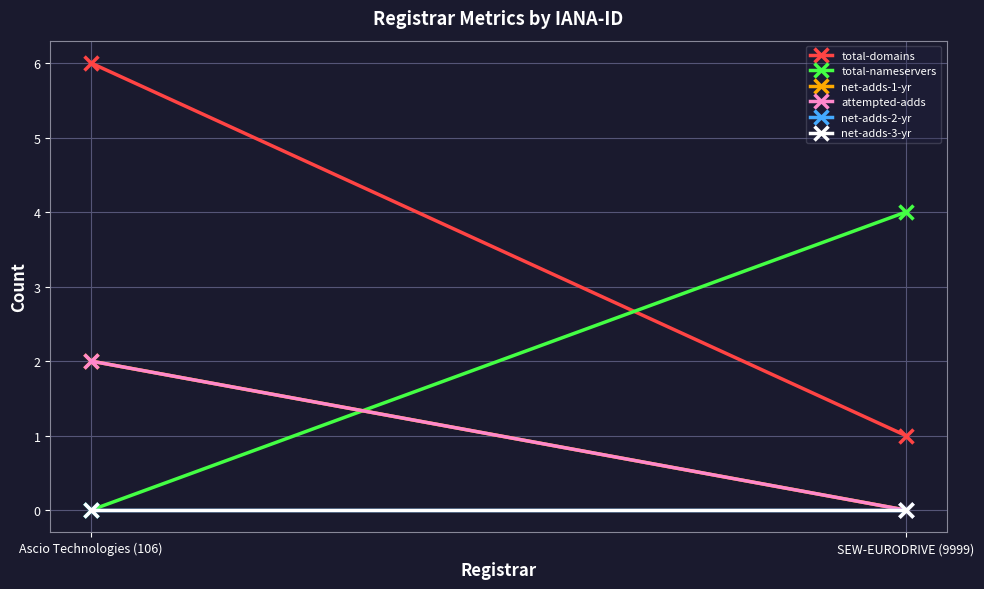

Which series has the largest total across all categories?

total-domains